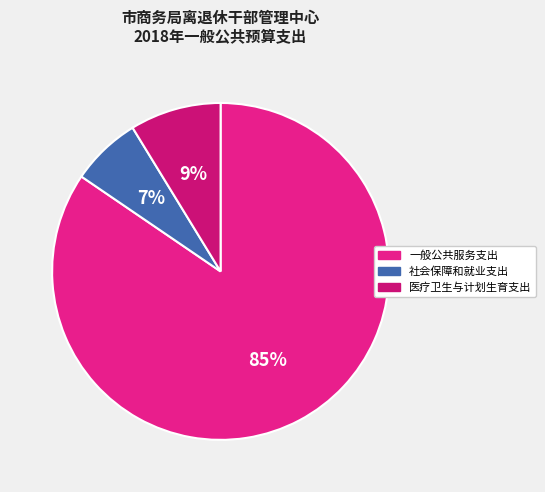

Combined, what portion of the pie is 社会保障和就业支出 and 医疗卫生与计划生育支出?

15.5%